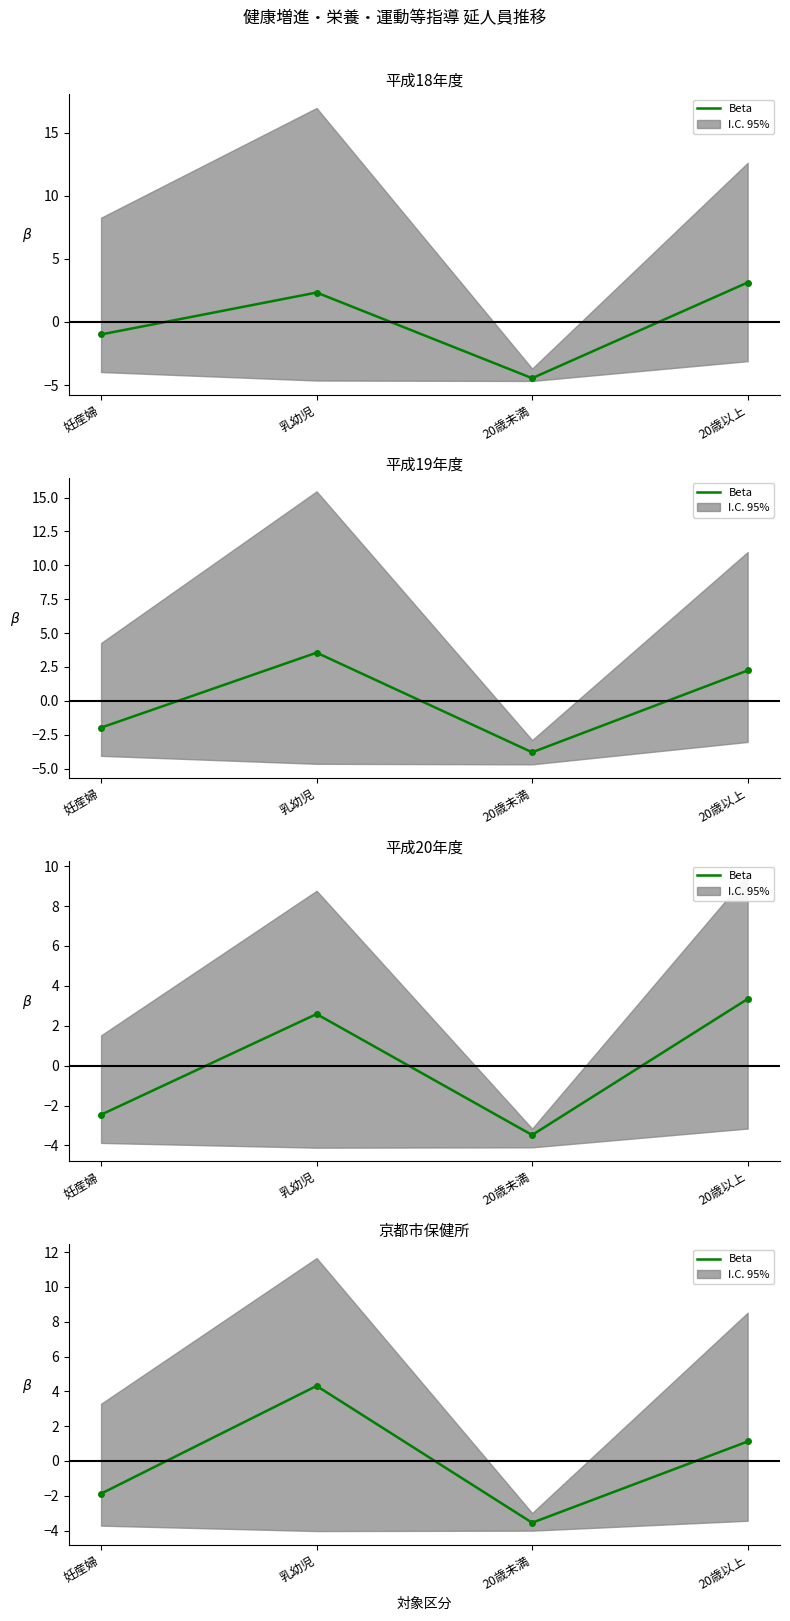

What is the difference between the second highest and minimum values?

4.7